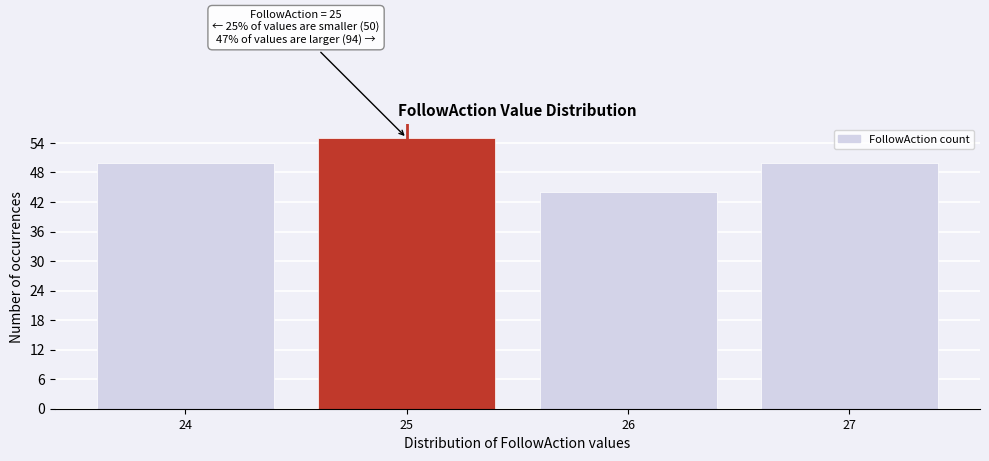

Which range on the x-axis has the tallest bar?

24.5 to 25.5